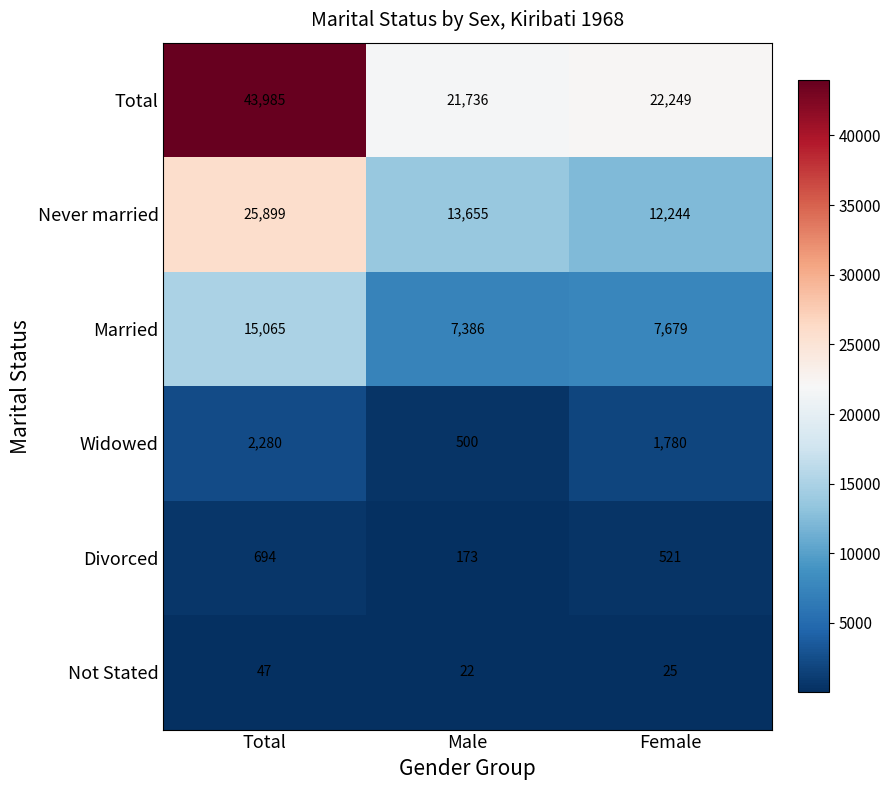

The Not Stated series shows 47 at Total. True or false?

True